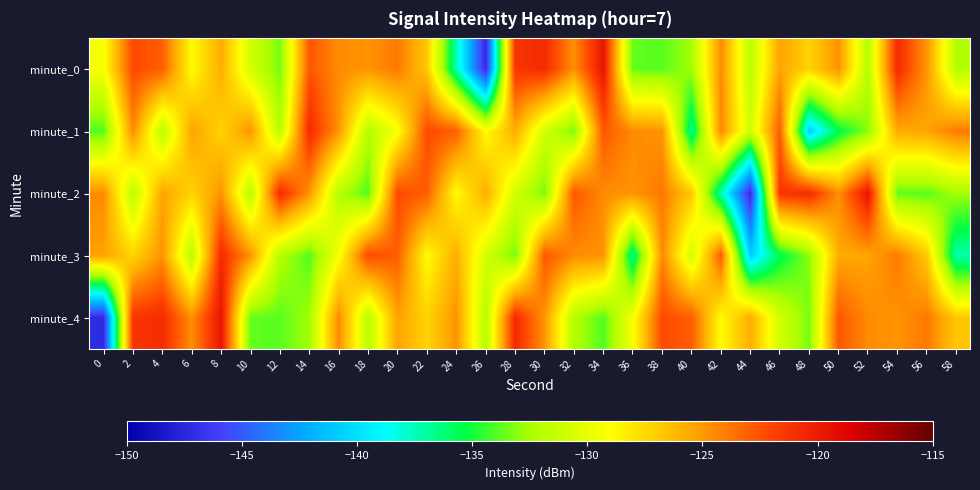

Between 16 and 0, which is larger?

16